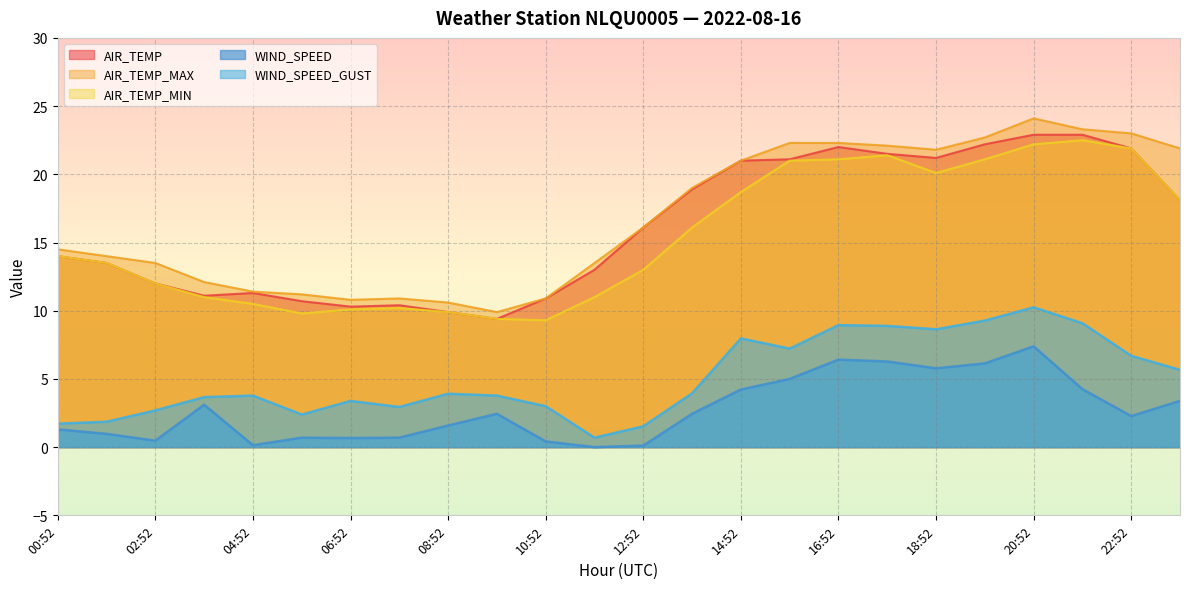

Reading right to left, transcribe all the data shown in this chart.

AIR_TEMP: 23:52=18.1	22:52=21.9	21:52=22.9	20:52=22.9	19:52=22.2	18:52=21.2	17:52=21.5	16:52=22.0	15:52=21.1	14:52=21.0	13:52=18.9	12:52=16.1	11:52=13.0	10:52=10.9	09:52=9.4	08:52=9.9	07:52=10.4	06:52=10.3	05:52=10.7	04:52=11.3	03:52=11.1	02:52=12.0	01:52=13.5	00:52=14.0
AIR_TEMP_MAX: 23:52=21.9	22:52=23.0	21:52=23.3	20:52=24.1	19:52=22.7	18:52=21.8	17:52=22.1	16:52=22.3	15:52=22.3	14:52=21.0	13:52=19.0	12:52=16.1	11:52=13.5	10:52=10.9	09:52=9.9	08:52=10.6	07:52=10.9	06:52=10.8	05:52=11.2	04:52=11.4	03:52=12.1	02:52=13.5	01:52=14.0	00:52=14.5
AIR_TEMP_MIN: 23:52=18.1	22:52=21.9	21:52=22.5	20:52=22.2	19:52=21.1	18:52=20.1	17:52=21.4	16:52=21.1	15:52=21.0	14:52=18.7	13:52=16.1	12:52=13.0	11:52=11.0	10:52=9.3	09:52=9.4	08:52=9.9	07:52=10.2	06:52=10.1	05:52=9.8	04:52=10.5	03:52=11.0	02:52=12.0	01:52=13.5	00:52=14.0
WIND_SPEED: 23:52=3.4	22:52=2.3	21:52=4.2	20:52=7.4	19:52=6.1	18:52=5.8	17:52=6.3	16:52=6.4	15:52=5.0	14:52=4.2	13:52=2.4	12:52=0.1	11:52=0.0	10:52=0.4	09:52=2.4	08:52=1.6	07:52=0.7	06:52=0.7	05:52=0.7	04:52=0.1	03:52=3.1	02:52=0.5	01:52=1.0	00:52=1.3
WIND_SPEED_GUST: 23:52=5.7	22:52=6.7	21:52=9.1	20:52=10.2	19:52=9.3	18:52=8.6	17:52=8.9	16:52=8.9	15:52=7.2	14:52=8.0	13:52=3.9	12:52=1.5	11:52=0.7	10:52=3.0	09:52=3.8	08:52=3.9	07:52=2.9	06:52=3.4	05:52=2.4	04:52=3.8	03:52=3.7	02:52=2.7	01:52=1.9	00:52=1.7